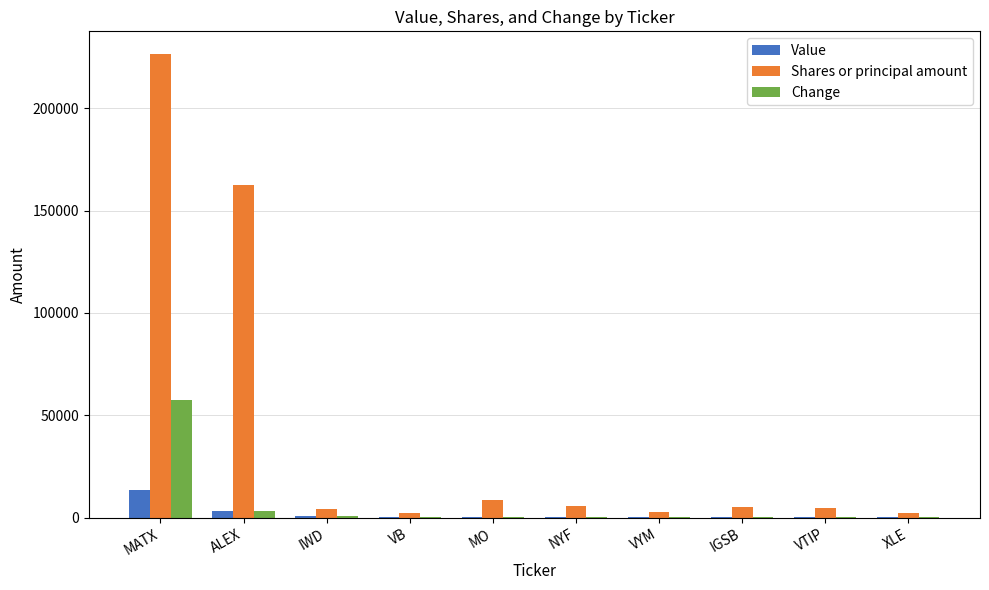

At which label does Change reach its peak?

MATX